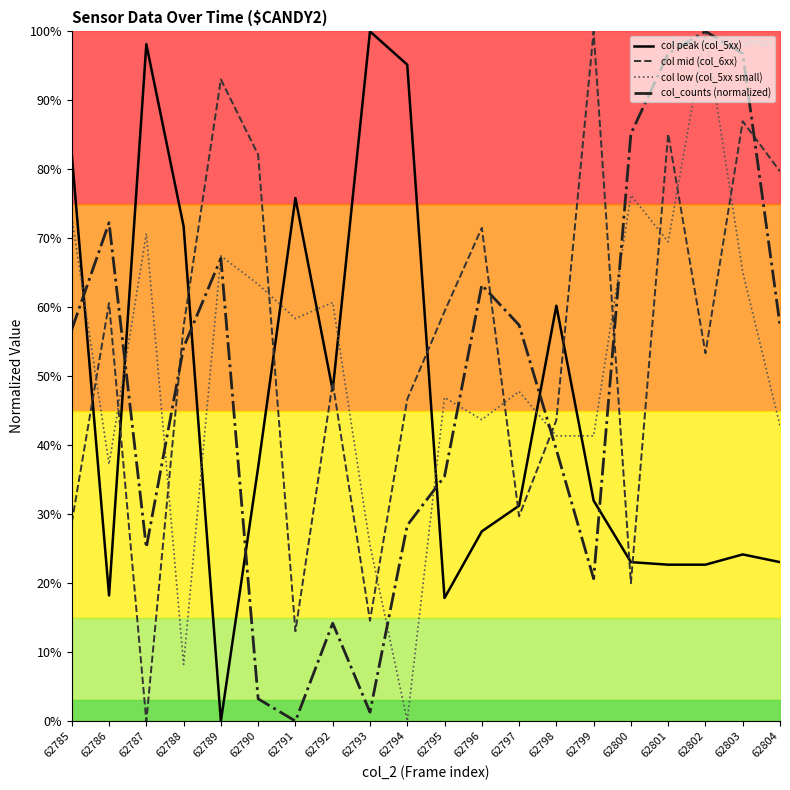

At which category does col_counts (normalized) reach its first local peak?

62786